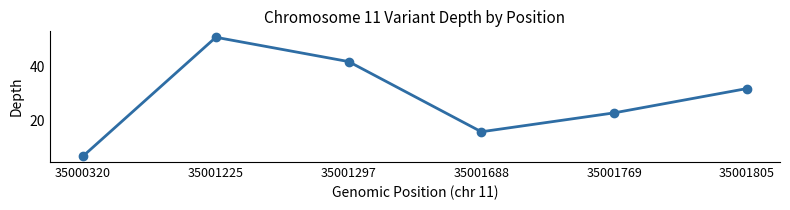

How many data points are less than 32?

3